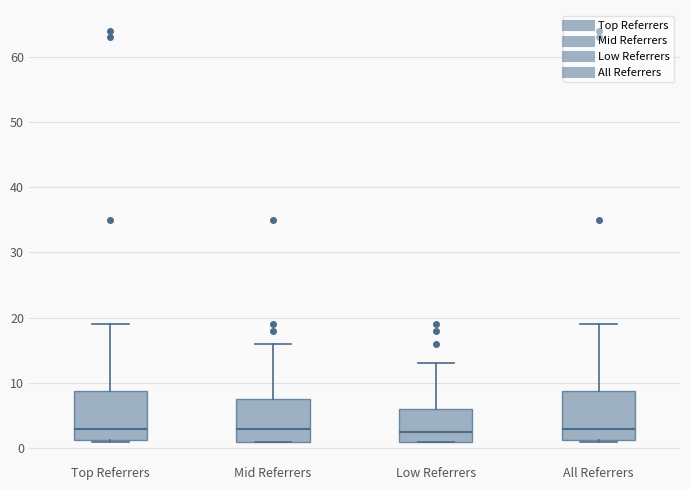

Reading left to right, transcribe this box plot: for each box, give where its median line is, the range the box spans, and where its two whiskers end, as read against the y-axis. The values are not printed on the chart, so give them approximately, as read against the axis.

Top Referrers: median 3, box 1 to 9, whiskers 1 to 19
Mid Referrers: median 3, box 1 to 8, whiskers 1 to 16
Low Referrers: median 3, box 1 to 6, whiskers 1 to 13
All Referrers: median 3, box 1 to 9, whiskers 1 to 19